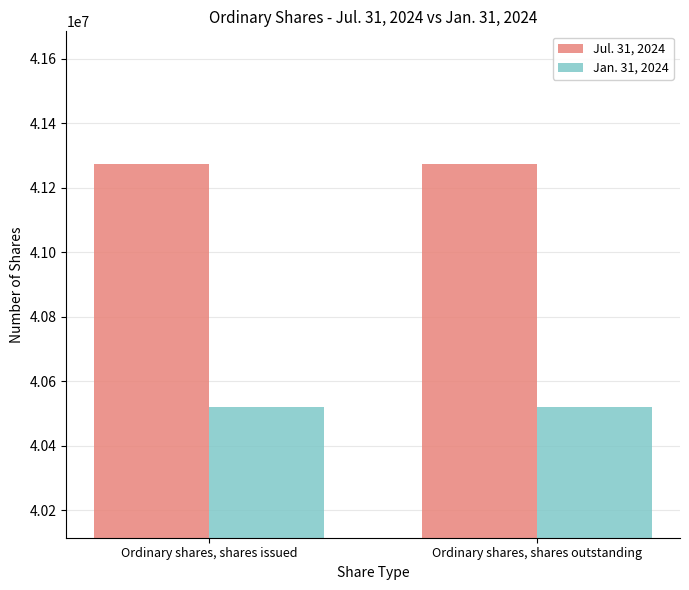

Rank the series by their maximum value, from lowest to highest.

Jan. 31, 2024, Jul. 31, 2024